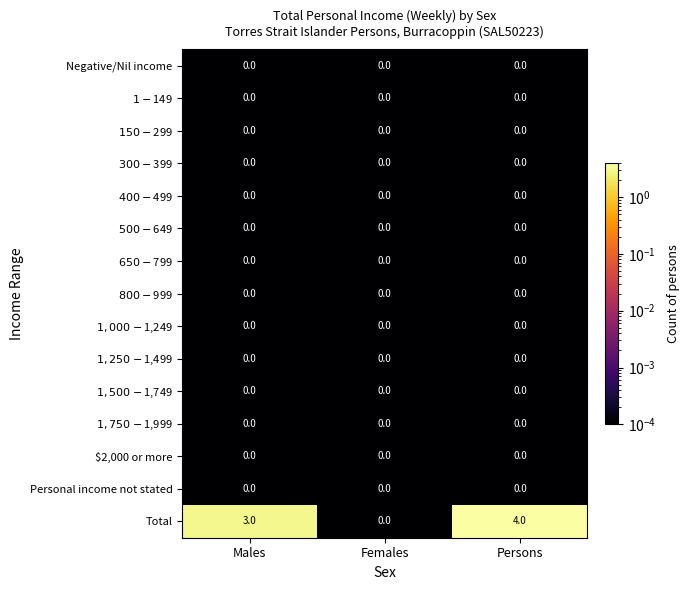

How many categories are shown in the chart?

3